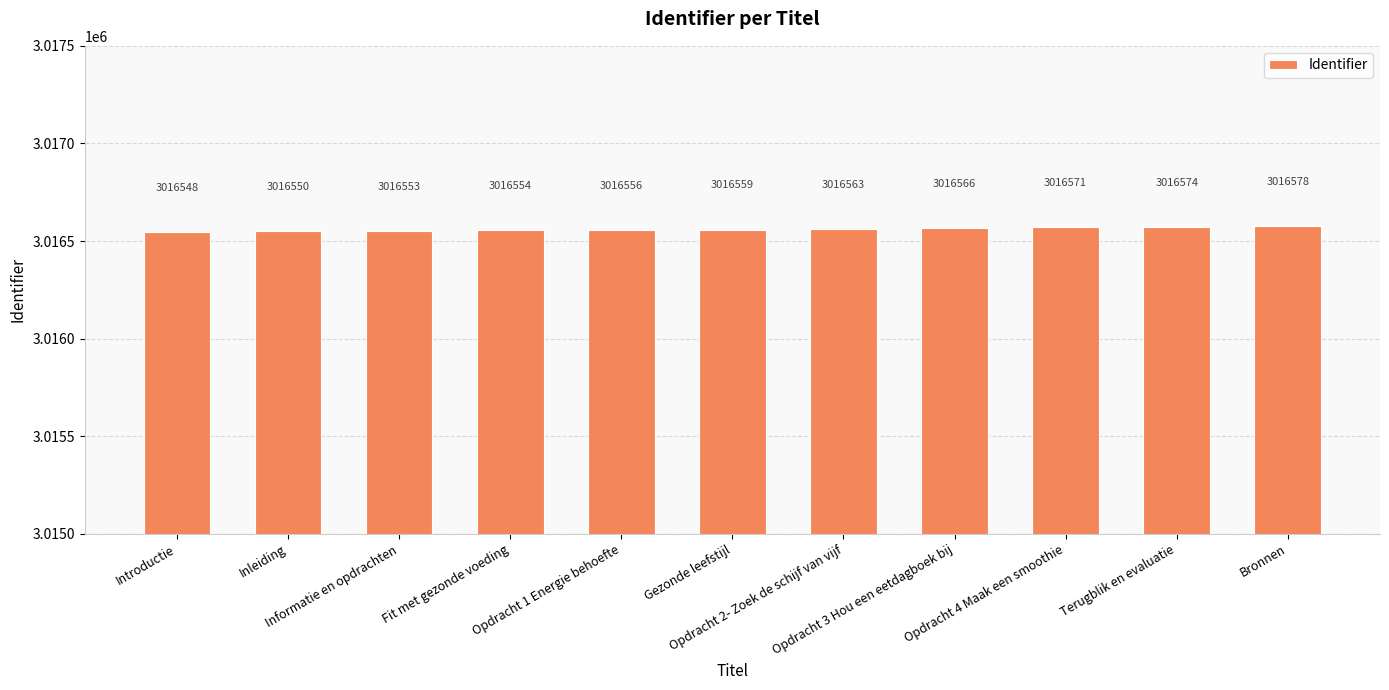

What is the difference between the maximum and minimum values?

30